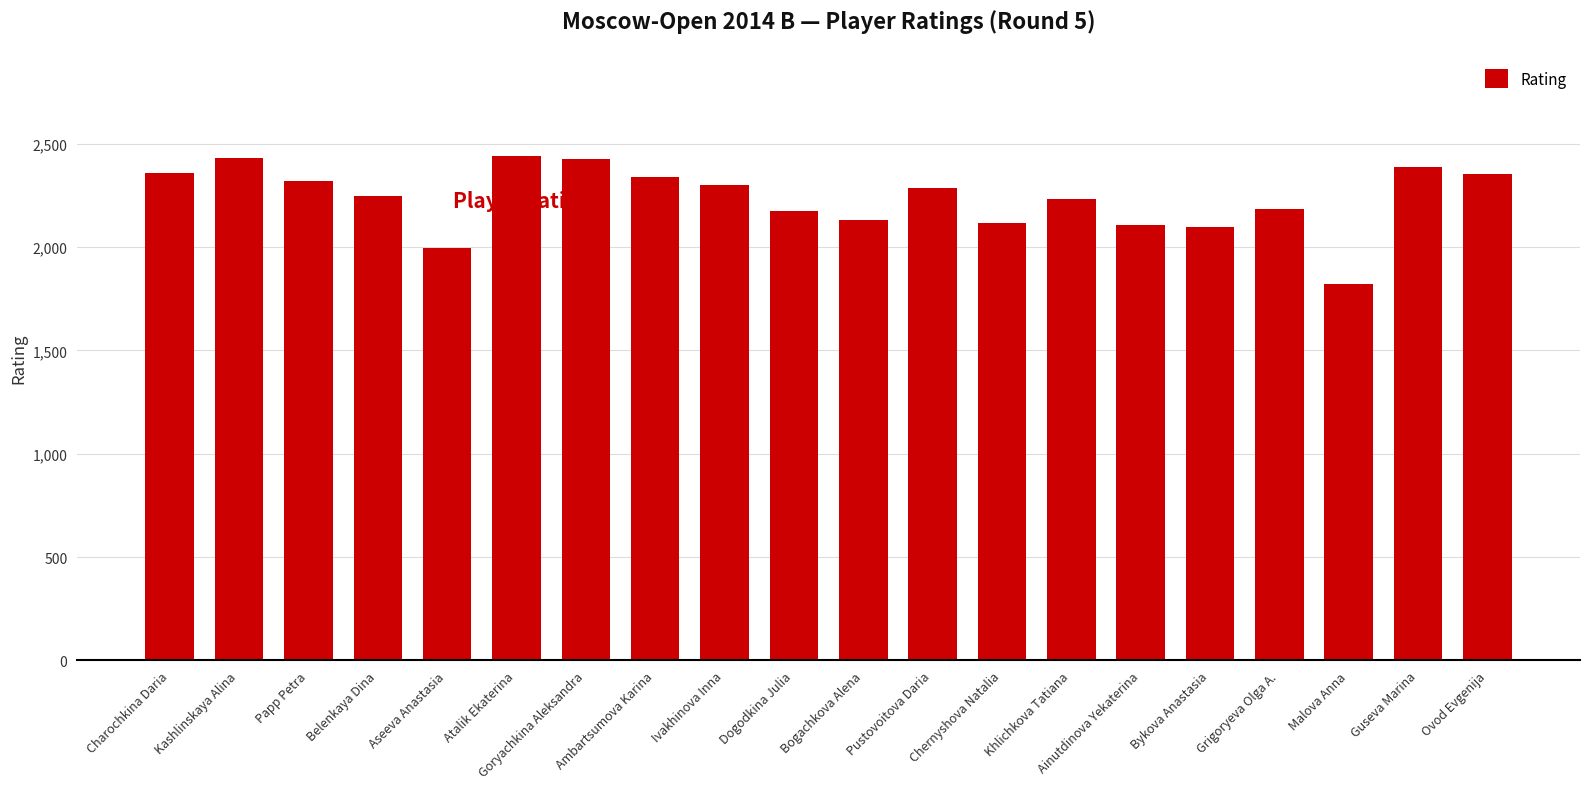

What is the label of the 18th bar from the right?

Papp Petra